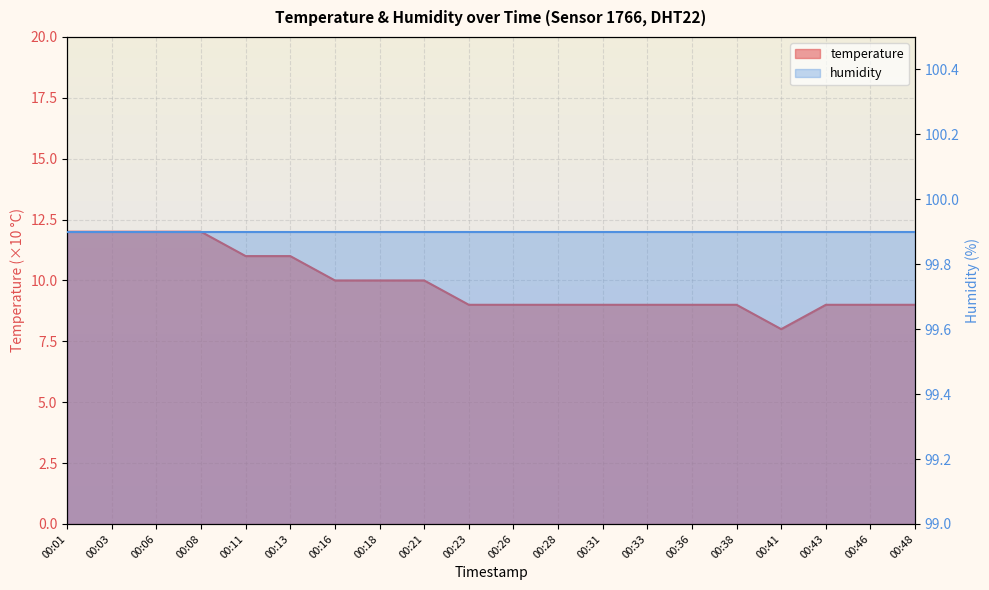

Rank the categories by value from lowest to highest.

00:41, 00:23, 00:26, 00:28, 00:31, 00:33, 00:36, 00:38, 00:43, 00:46, 00:48, 00:16, 00:18, 00:21, 00:11, 00:13, 00:01, 00:03, 00:06, 00:08